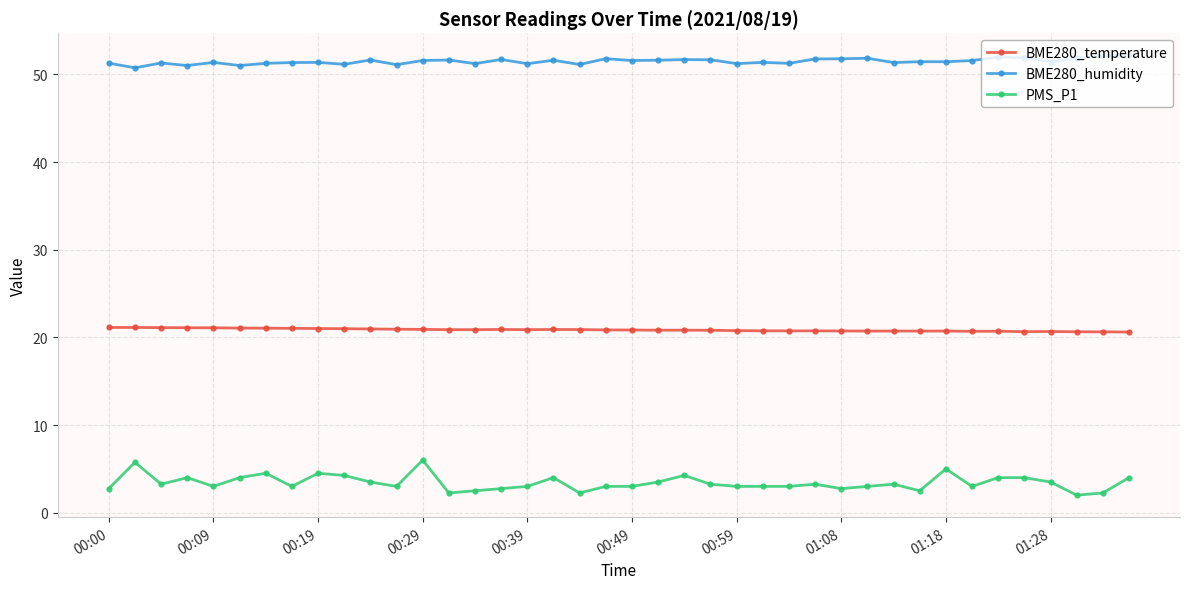

What is the difference between the maximum and second lowest values in the BME280_temperature series?

0.5